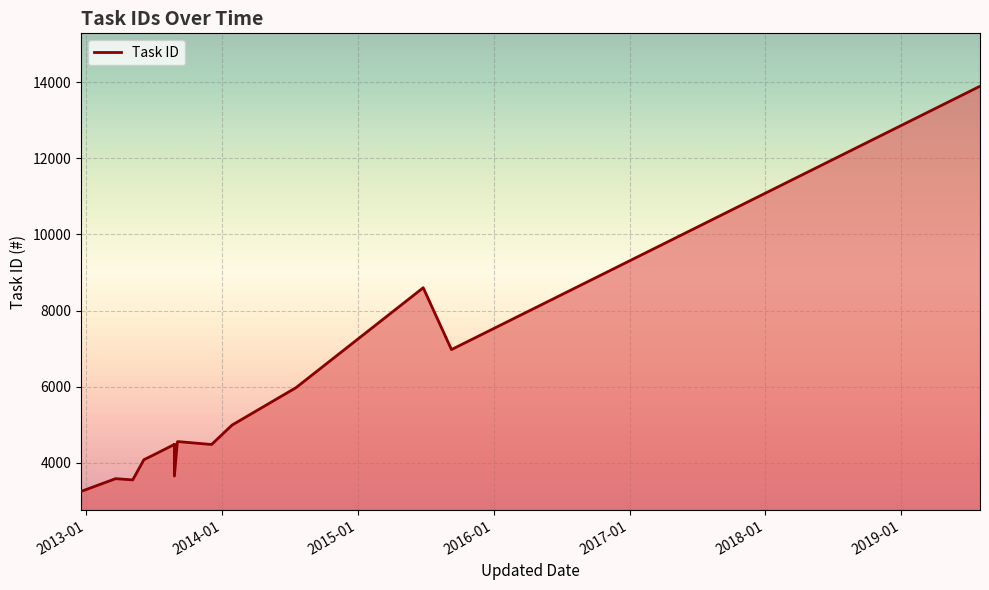

How many lines are shown in the chart?

1